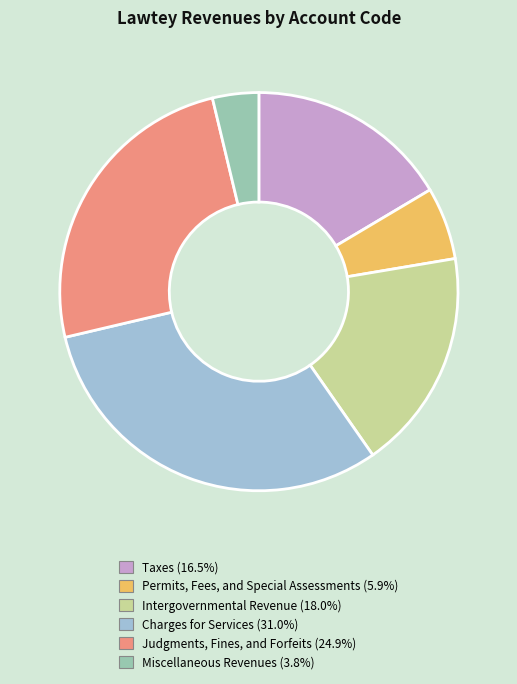

How many segments does this pie chart have?

6